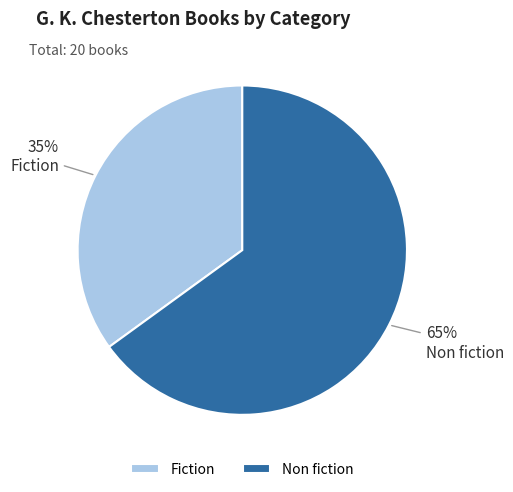

What is the largest slice in the pie chart?

Non fiction